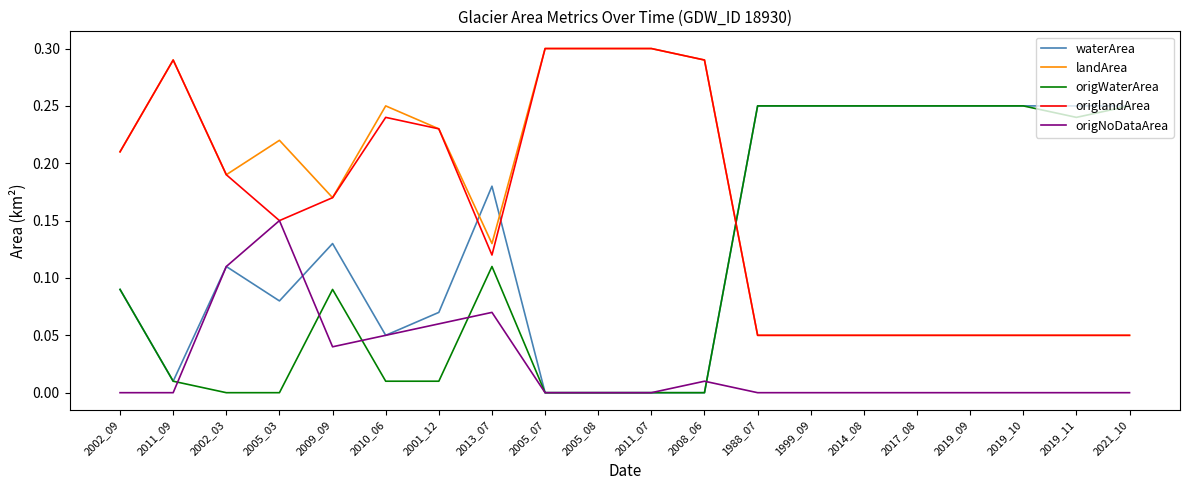

Between which two adjacent categories do landArea and waterArea first intersect?

2001_12 and 2013_07